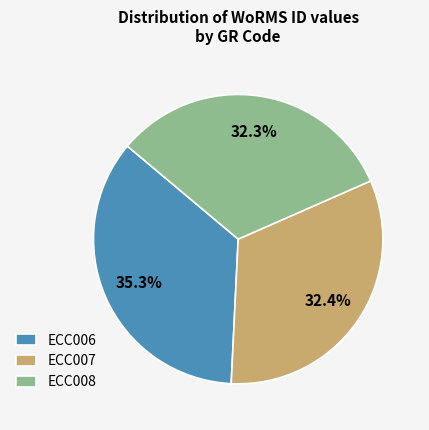

Count the number of slices in the pie.

3